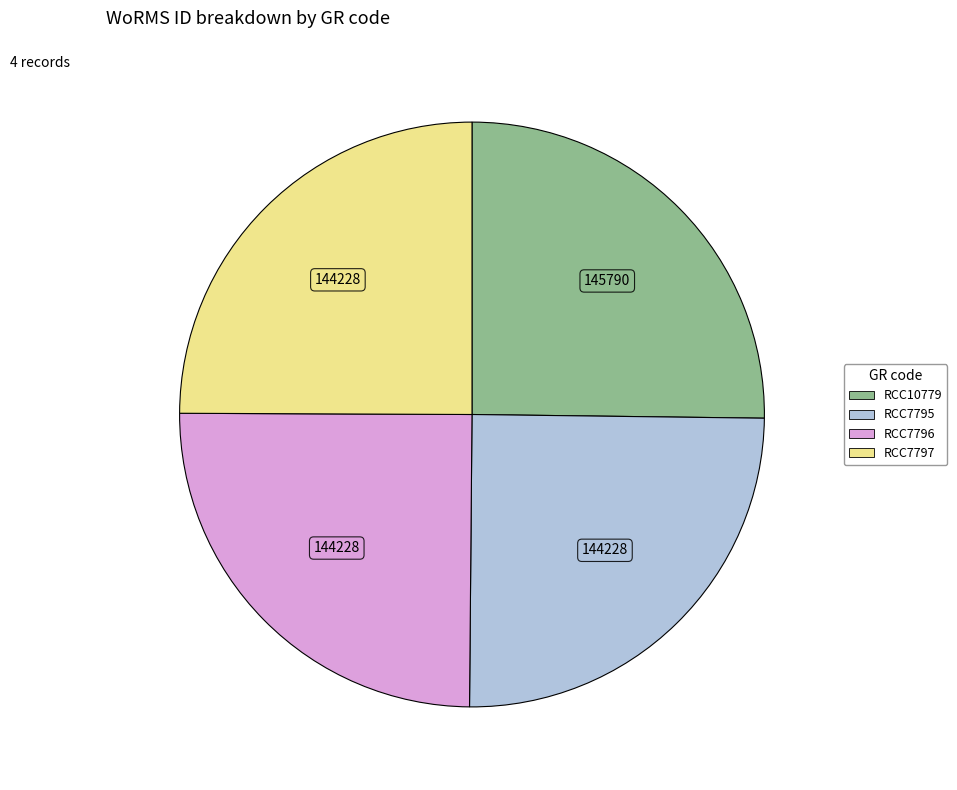

Does RCC7797 represent more than half of the total?

No